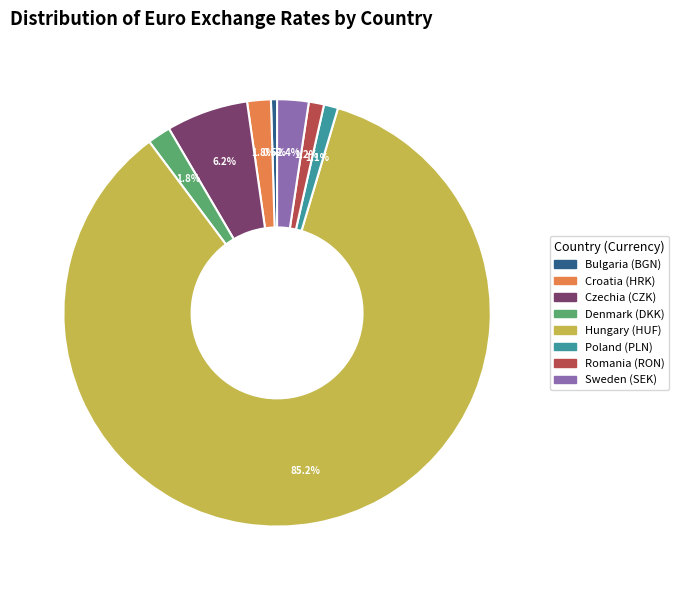

Count the number of slices in the pie.

8